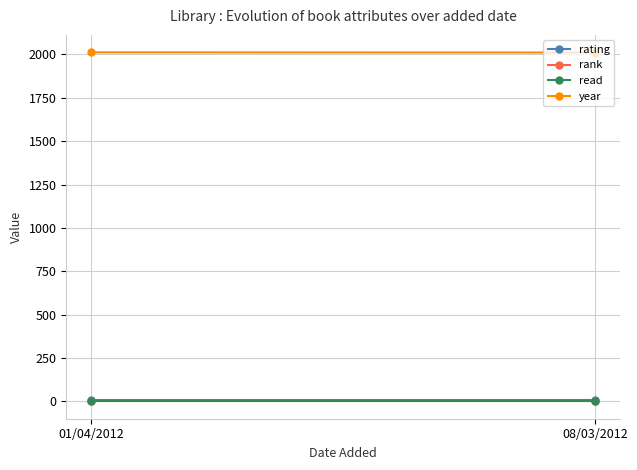

What are all the series names shown in the legend?

rating, rank, read, year